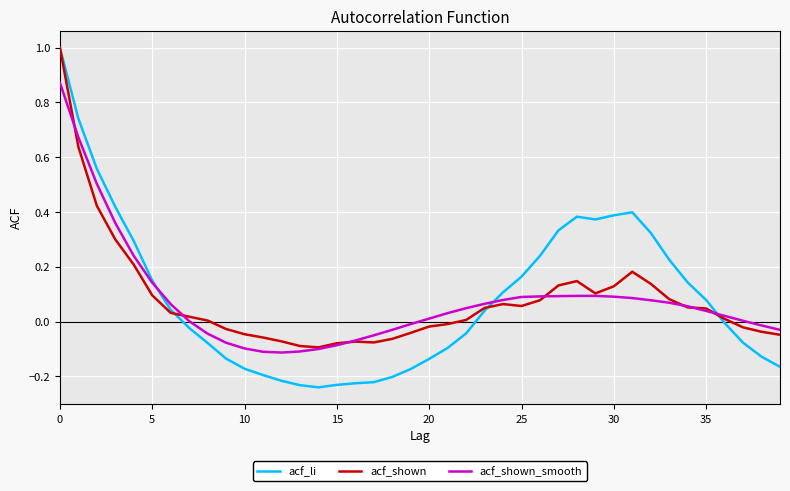

What is the maximum value for acf_shown?

1.0